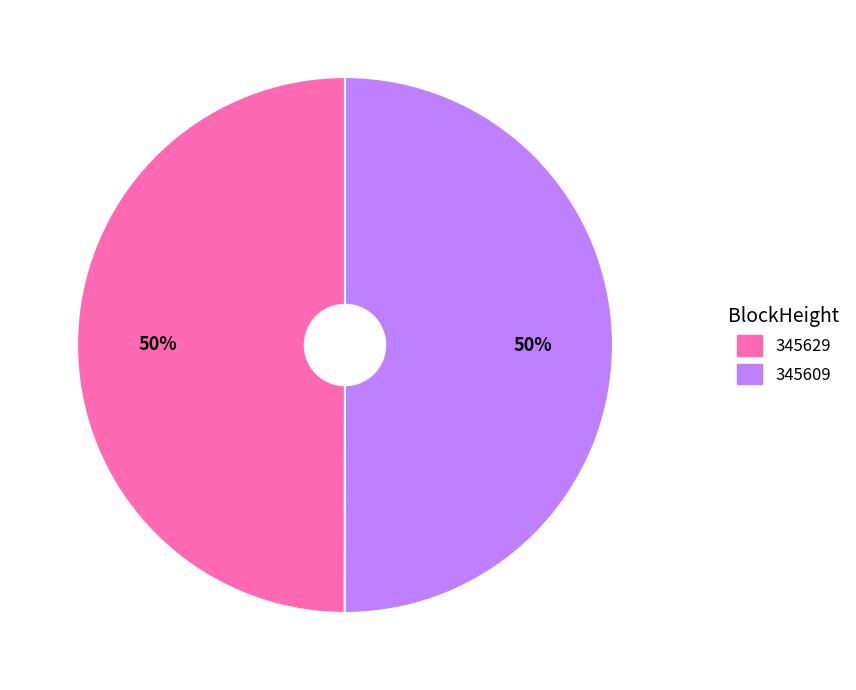

Is the sum of 345629 and 345609 greater than half?

Yes